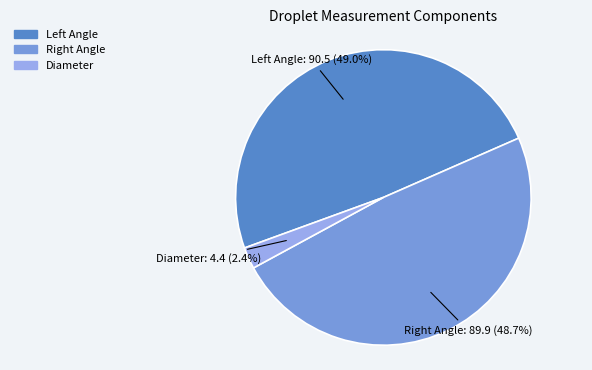

Does any single category account for the majority?

No